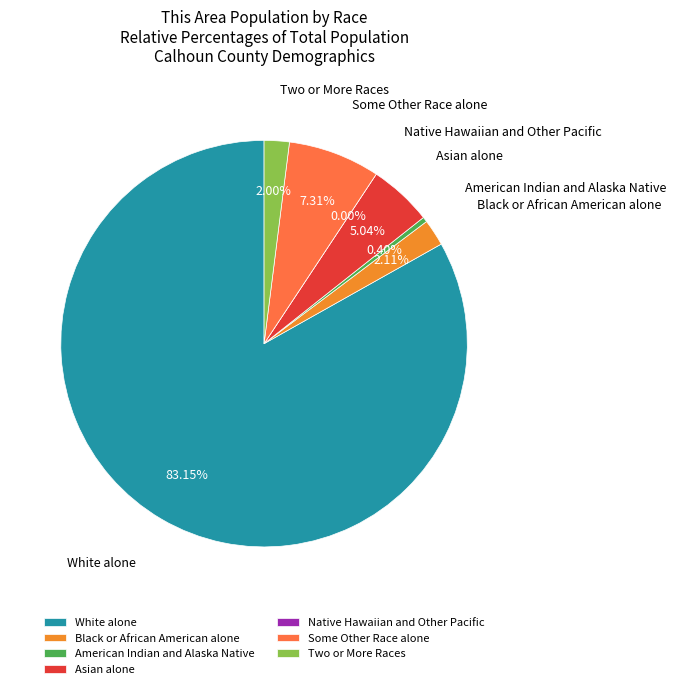

To the nearest percent, what is the difference between the Some Other Race alone and Asian alone slice percentages?

2%